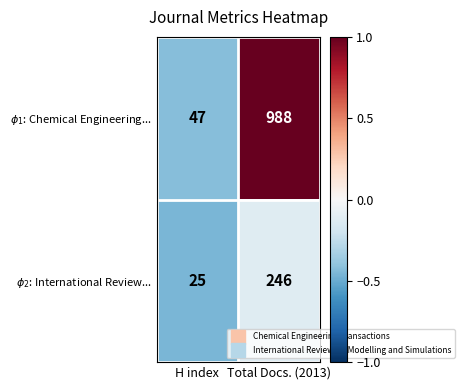

What is the minimum value shown in the chart?

25